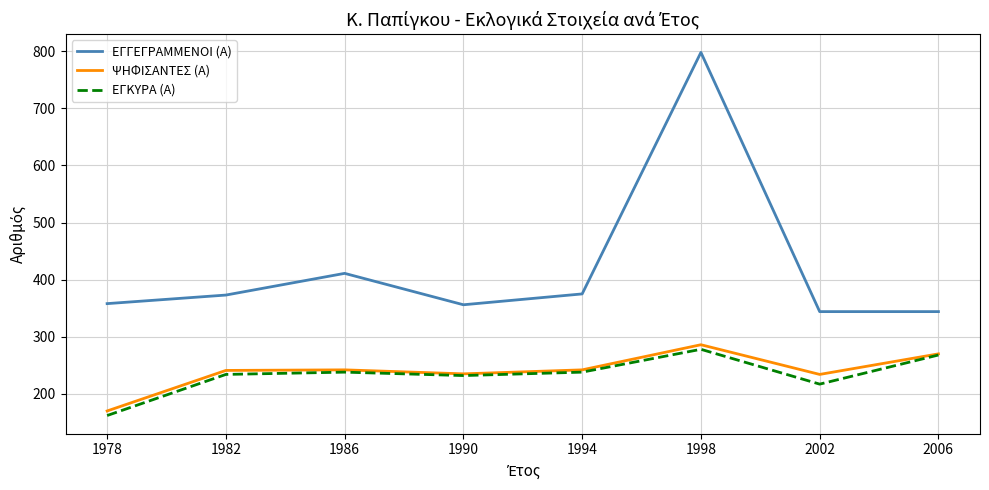

Is the value of ΕΓΓΕΓΡΑΜΜΕΝΟΙ (Α) at 1986 greater than the value of ΕΓΚΥΡΑ (Α) at 1994?

Yes